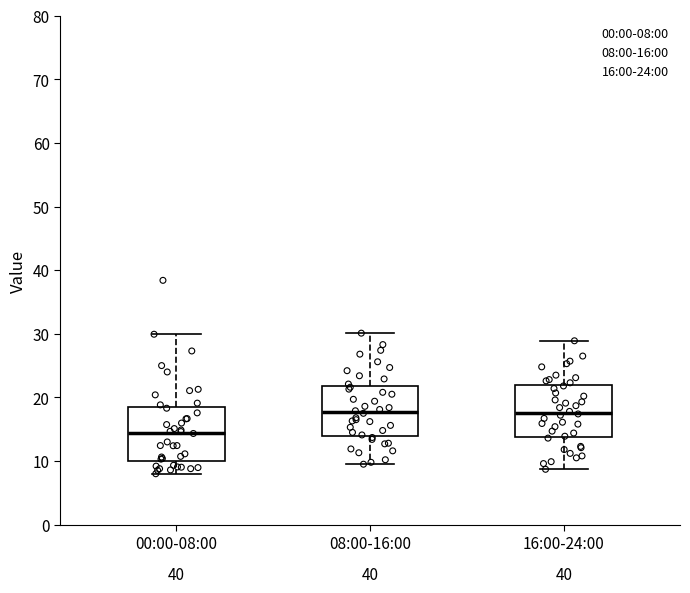

Reading left to right, read every box against the y-axis: the position of its median line, the range the box covers, and the ends of its whiskers. The values are not printed on the chart, so give them approximately, as read against the axis.

00:00-08:00: median 14, box 10 to 18, whiskers 8 to 30
08:00-16:00: median 18, box 14 to 22, whiskers 10 to 30
16:00-24:00: median 18, box 14 to 22, whiskers 9 to 29